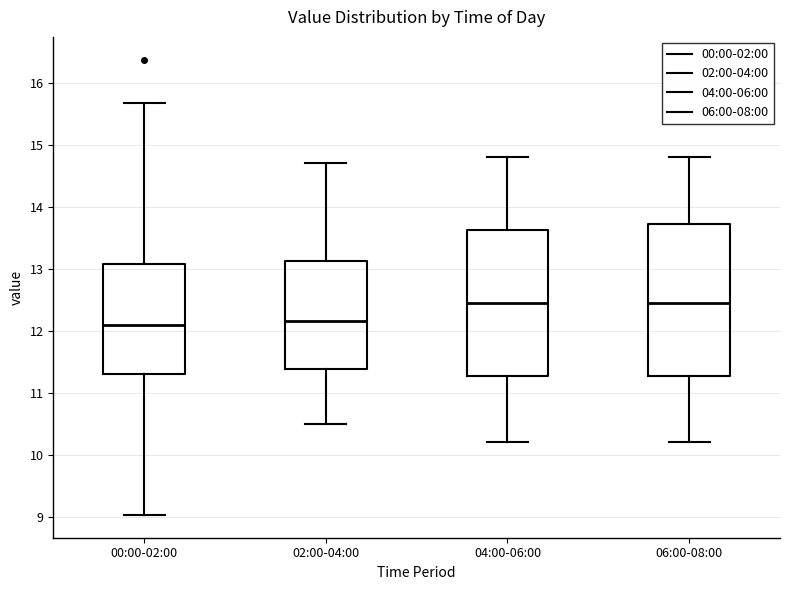

Reading left to right, read every box against the y-axis: the position of its median line, the range the box covers, and the ends of its whiskers. The values are not printed on the chart, so give them approximately, as read against the axis.

00:00-02:00: median 12.1, box 11.3 to 13.1, whiskers 9.0 to 15.7
02:00-04:00: median 12.2, box 11.4 to 13.1, whiskers 10.5 to 14.7
04:00-06:00: median 12.5, box 11.3 to 13.6, whiskers 10.2 to 14.8
06:00-08:00: median 12.5, box 11.3 to 13.7, whiskers 10.2 to 14.8